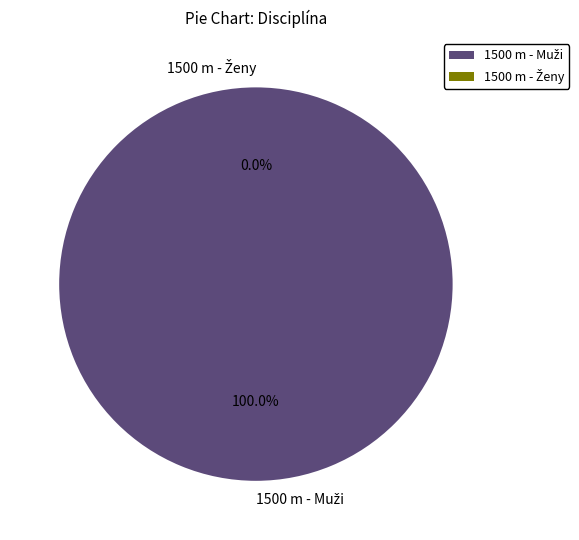

Is it true that 1500 m - Ženy is 1% of the pie?

False